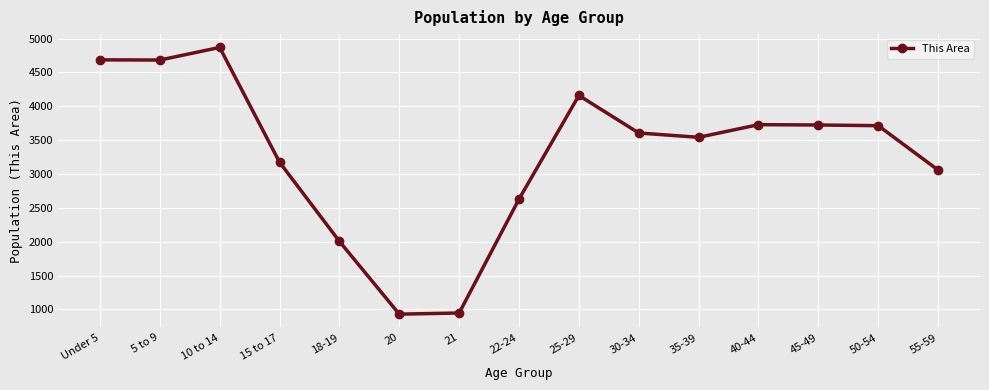

Between 10 to 14 and 30-34, which is larger?

10 to 14